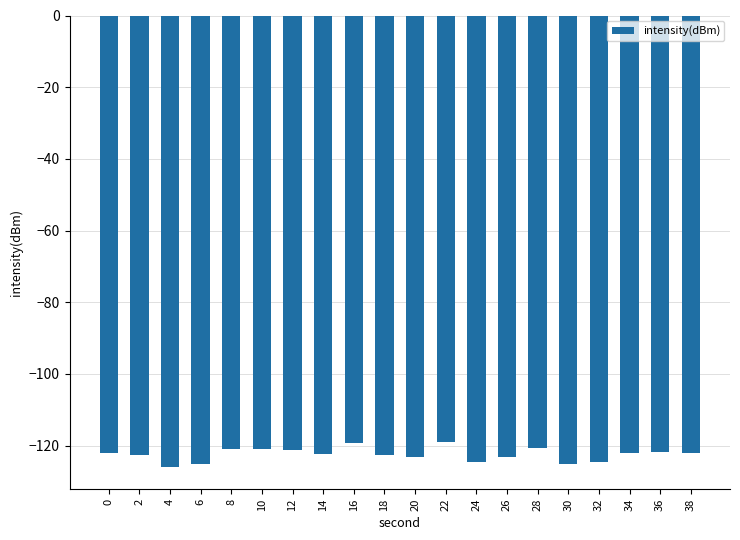

Does the chart contain any negative values?

Yes